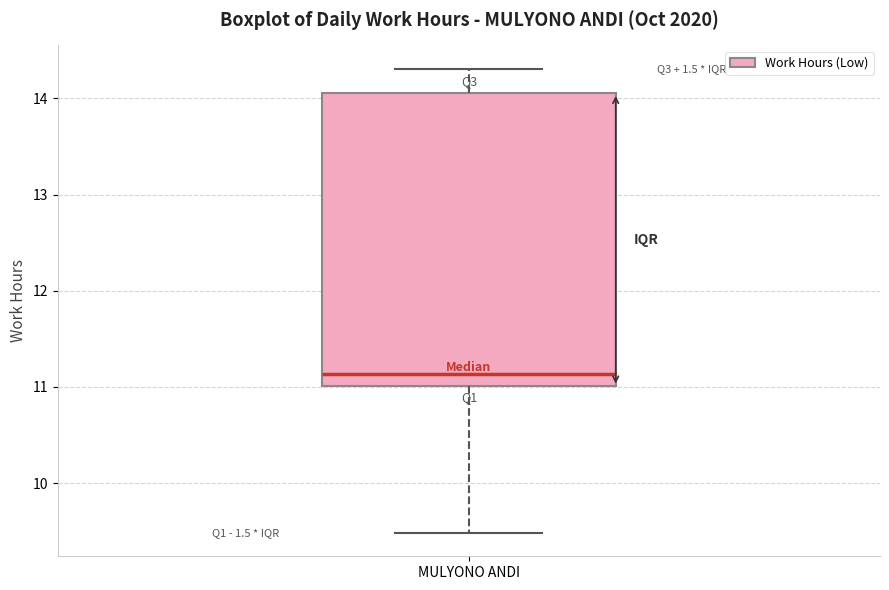

Transcribe this box plot: give where the median line is, the range the box spans, and where the two whiskers end, as read against the y-axis. The values are not printed on the chart, so give them approximately, as read against the axis.

median 11.1, box 11.0 to 14.1, whiskers 9.5 to 14.3